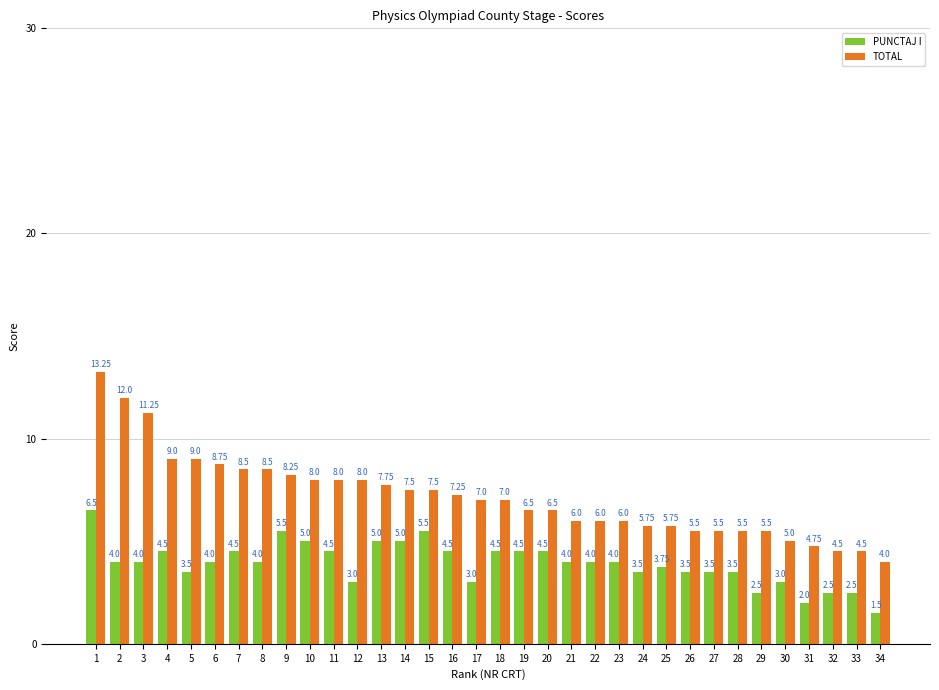

The PUNCTAJ I series shows 9.2 at 1. True or false?

False